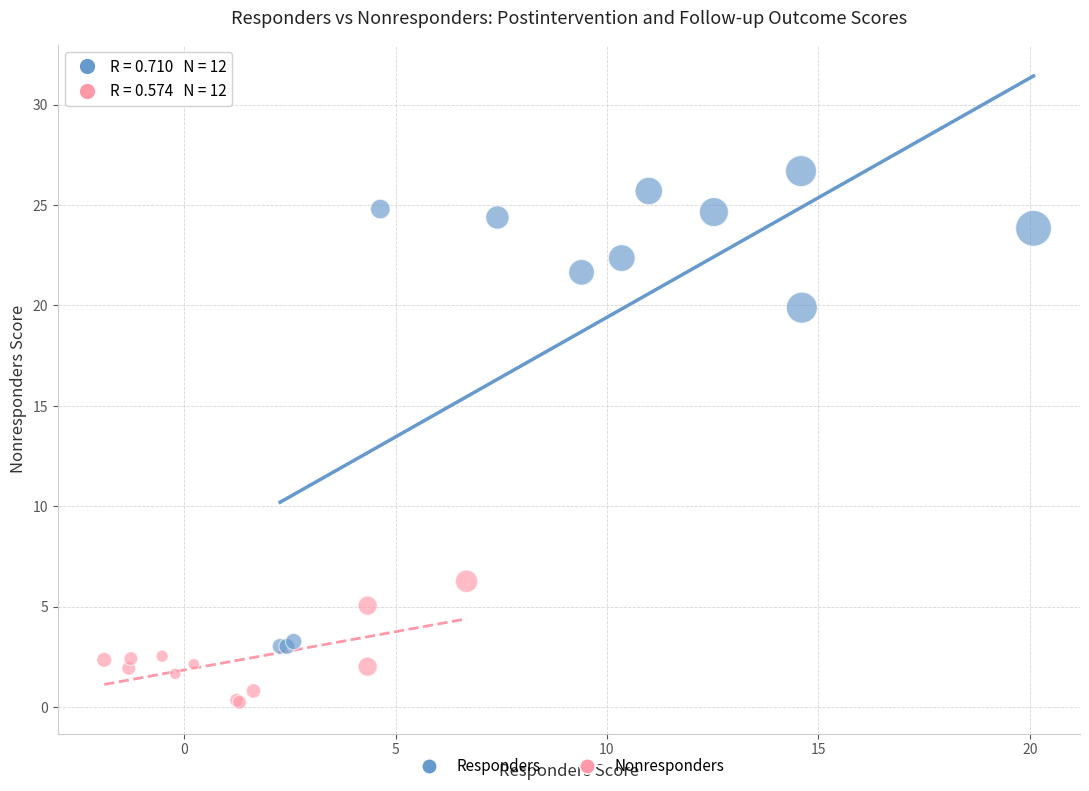

Which series contains the lowest Y value?

Nonresponders